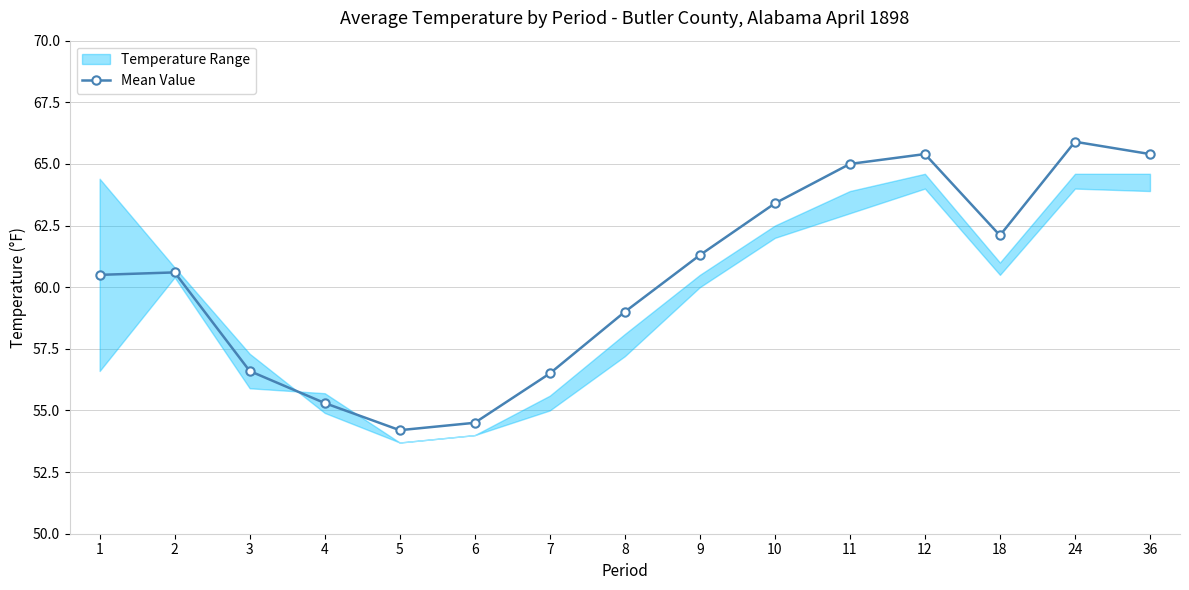

Where does the data first go above 60?

1